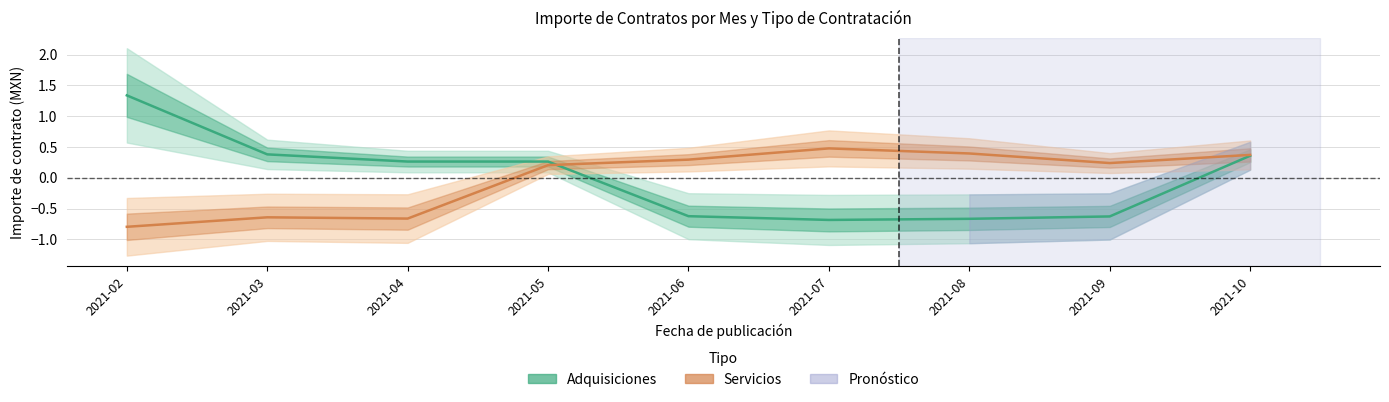

Reading right to left, extract all data points from this chart.

Adquisiciones: 0.4	-0.6	-0.7	-0.7	-0.6	0.3	0.3	0.4	1.3
Servicios: 0.4	0.2	0.4	0.5	0.3	0.2	-0.7	-0.6	-0.8